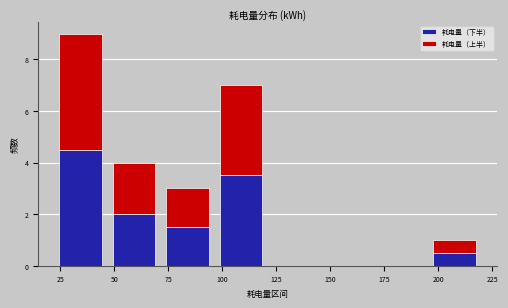

What is the total height of the stacked bar covering 70 to 95 on the x-axis? Neither the bar edges nor the heights are printed on the chart, so give them approximately, as read against the axes.

3